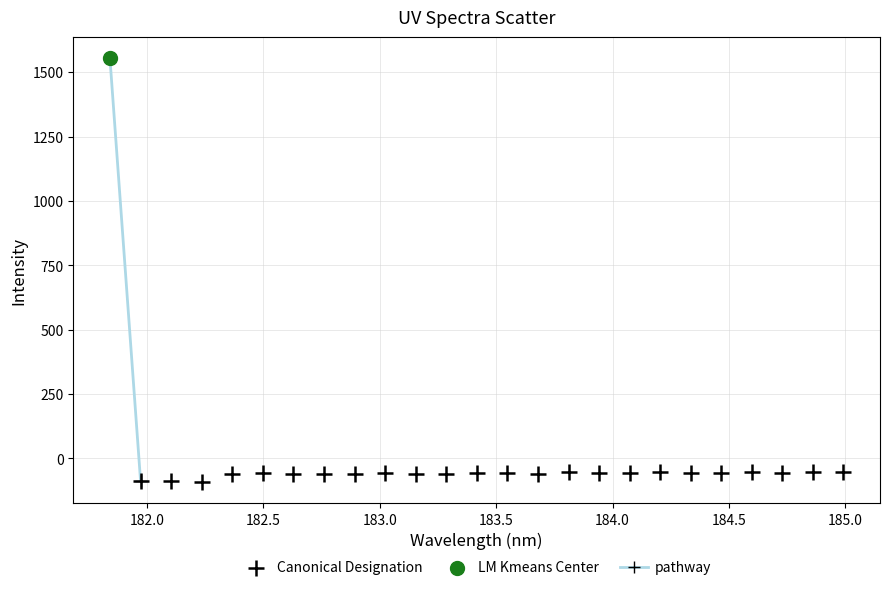

Which series reaches the maximum Y coordinate?

LM Kmeans Center